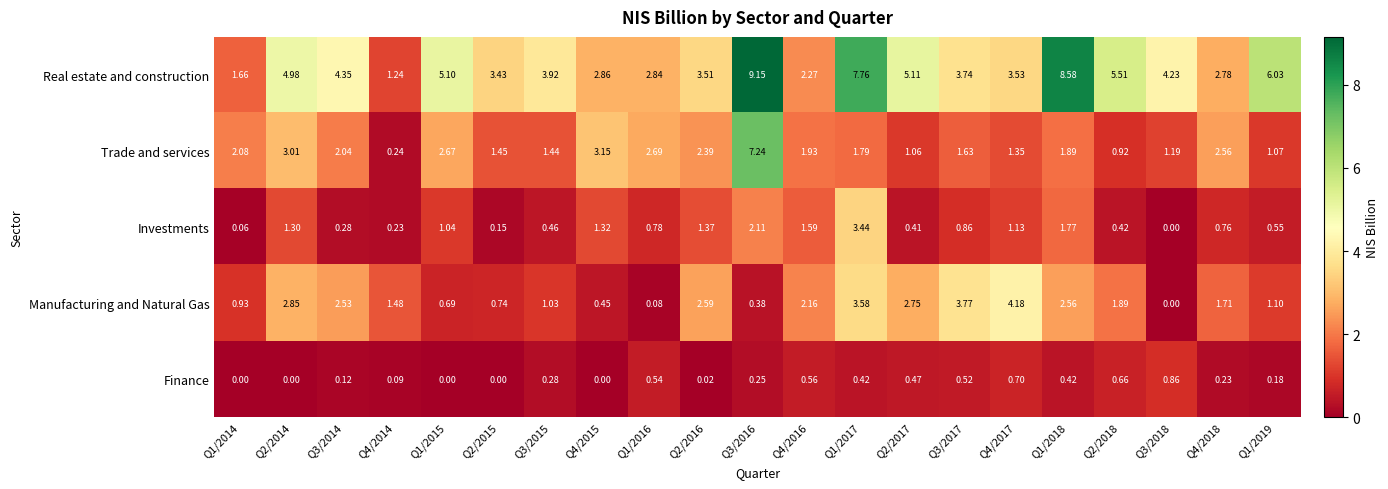

Is the value of Investments at Q3/2016 greater than the value of Finance at Q3/2014?

Yes